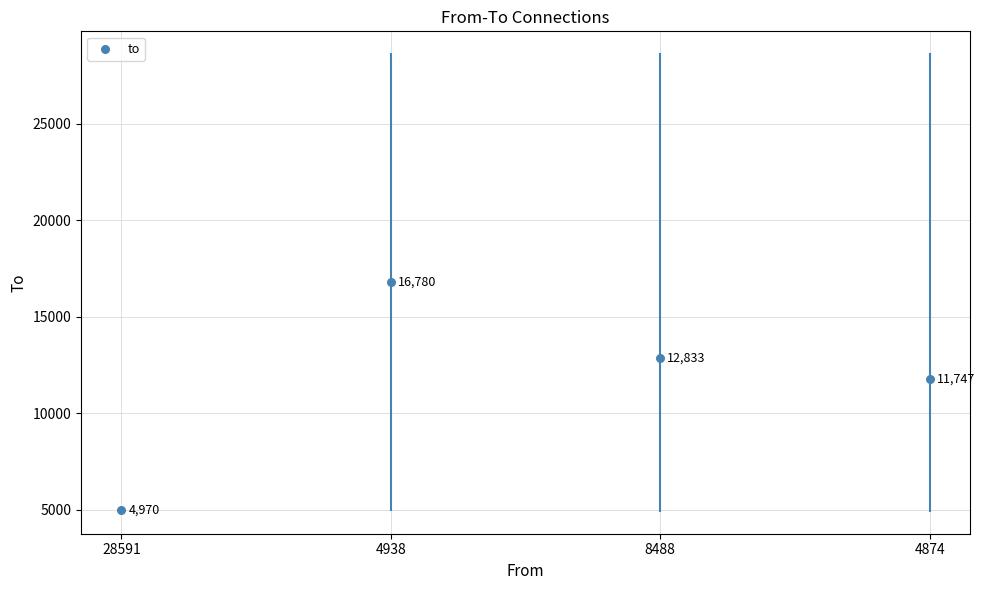

Which has a higher value, 4874 or 4874?

4874